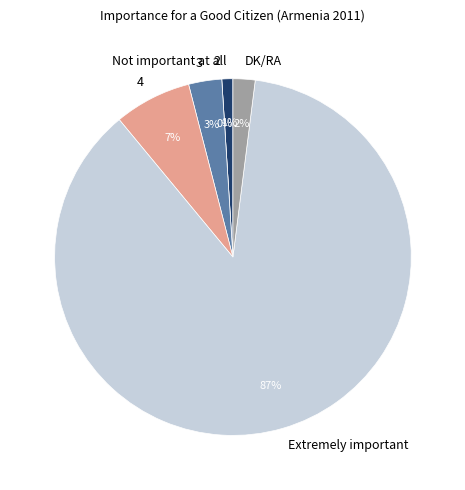

What is the change in value from Extremely important to DK/RA?

-85